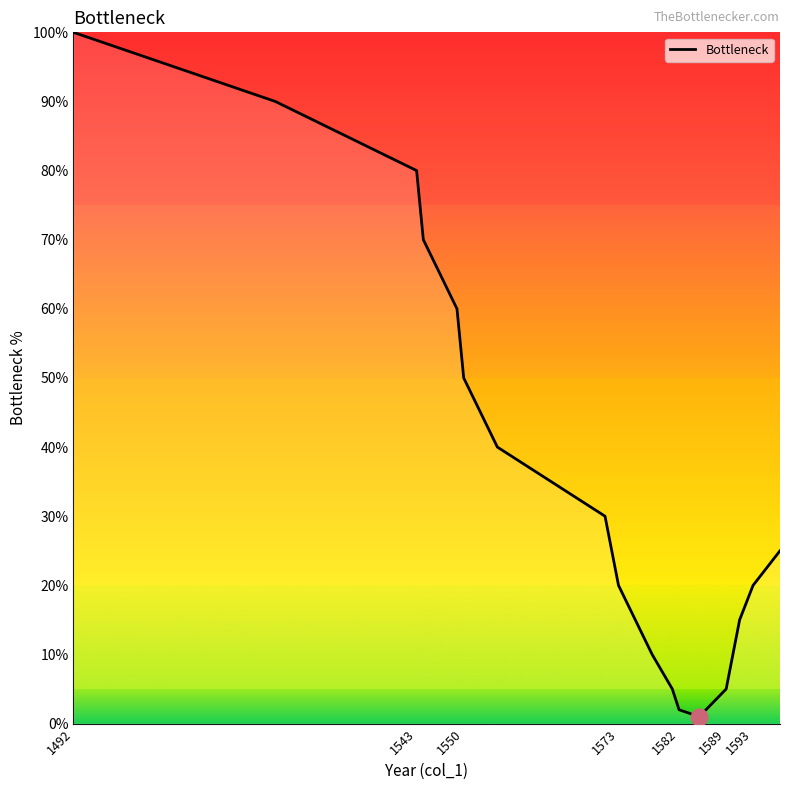

What is the difference between the maximum and minimum values?

99